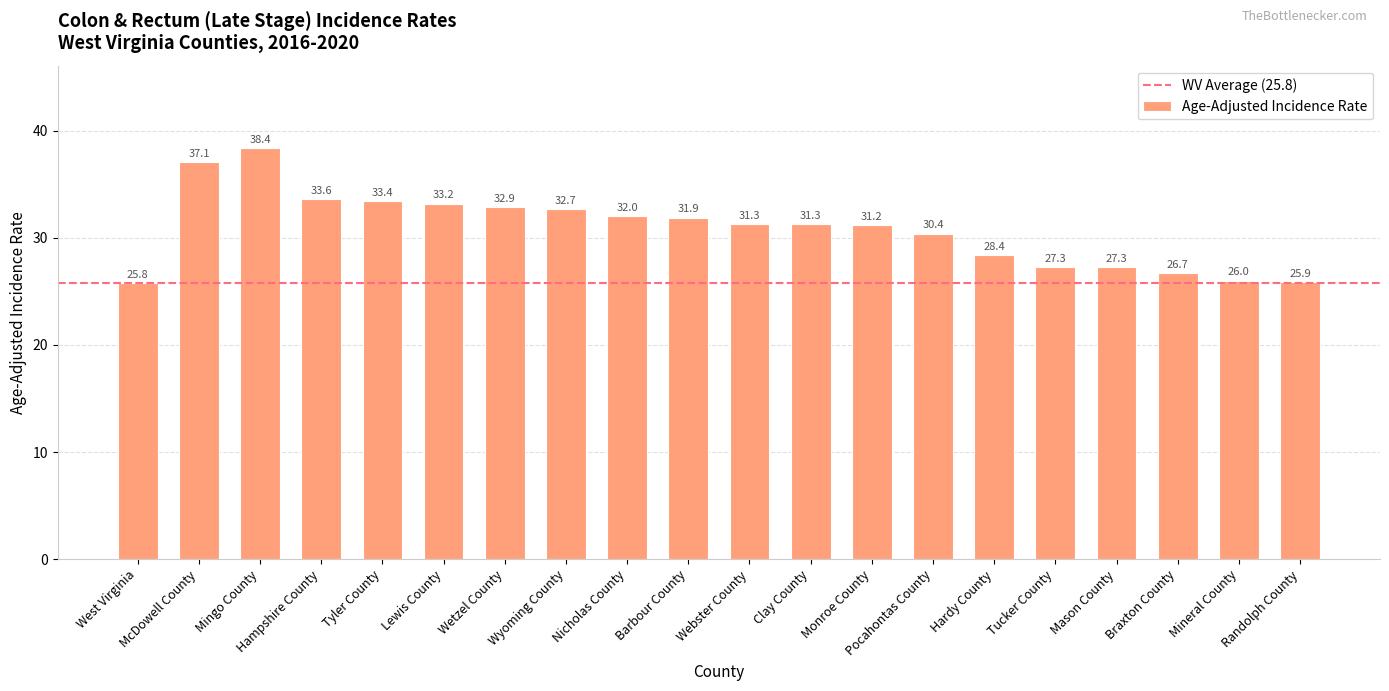

Is it true that the value at Tyler County is 22.3?

False